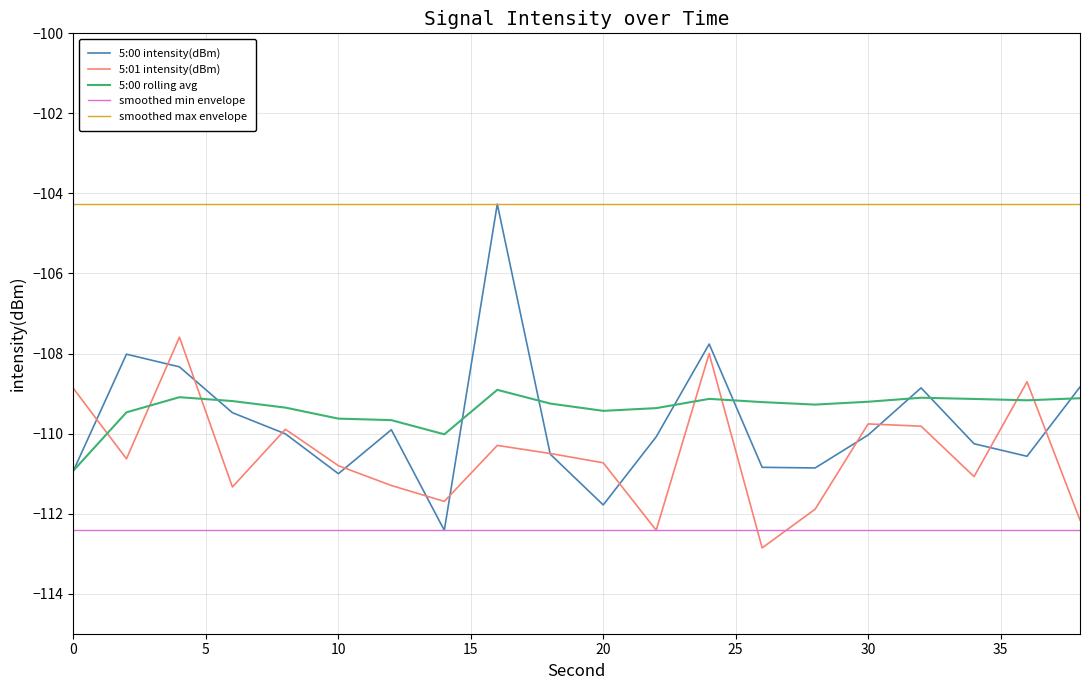

Which series has the largest range (max minus min)?

5:00 intensity(dBm)